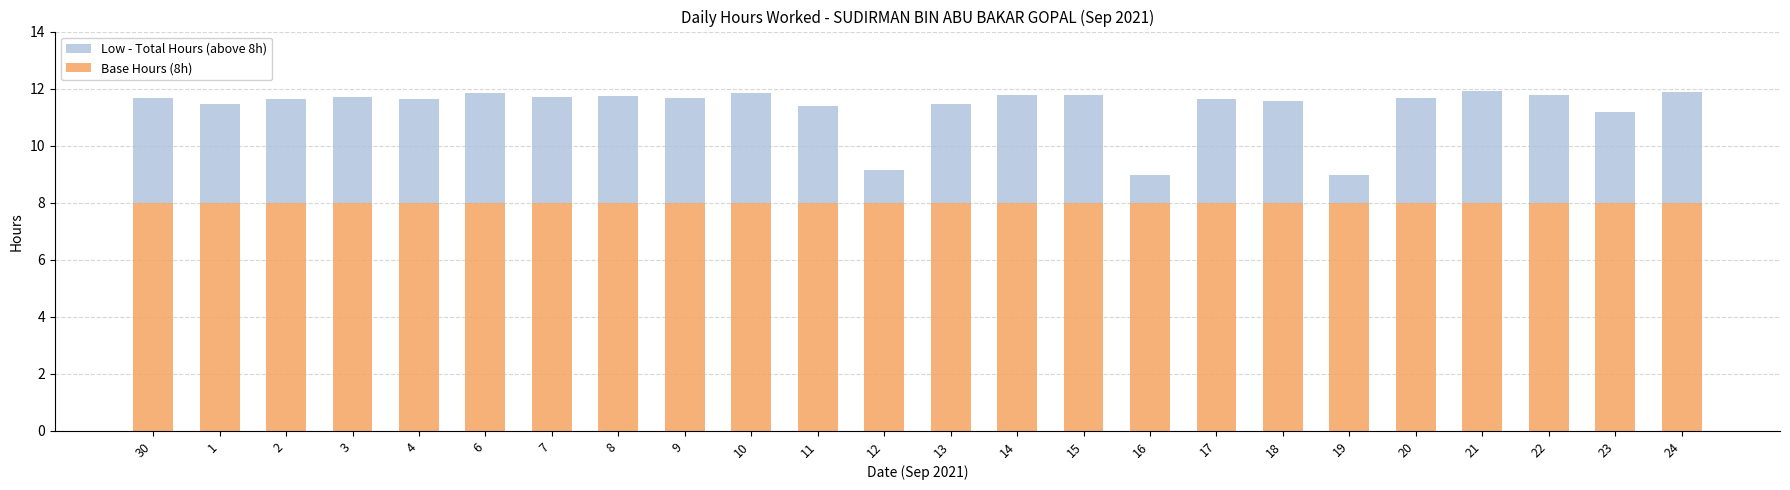

What is the total value across all series at 10?

11.8